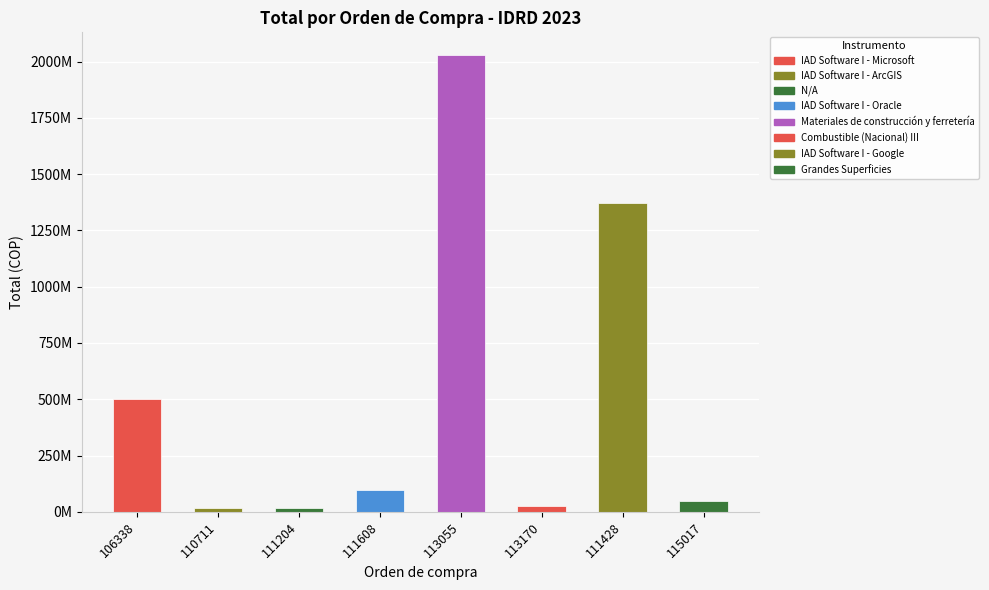

List the labels in order of value, smallest first.

111204, 110711, 113170, 115017, 111608, 106338, 111428, 113055